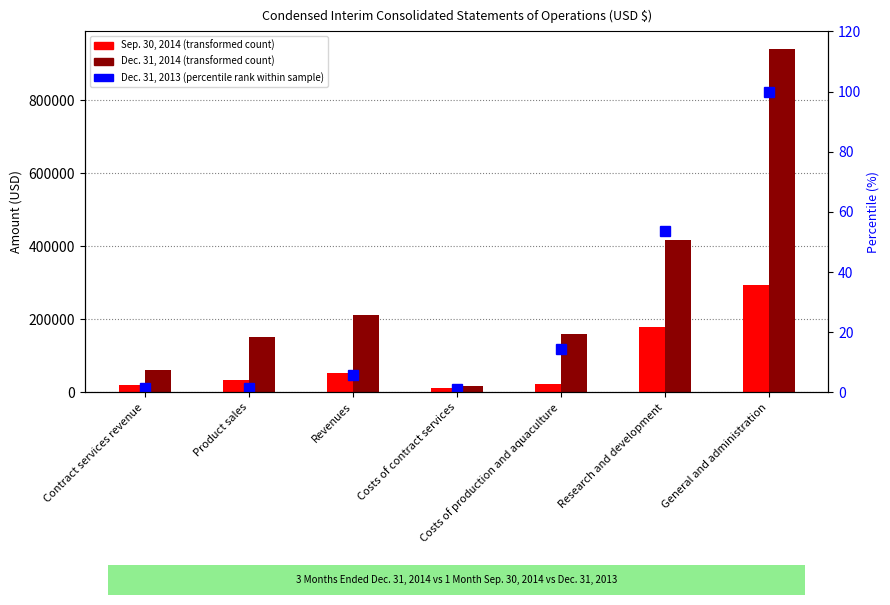

What position from the left is Contract services revenue?

1